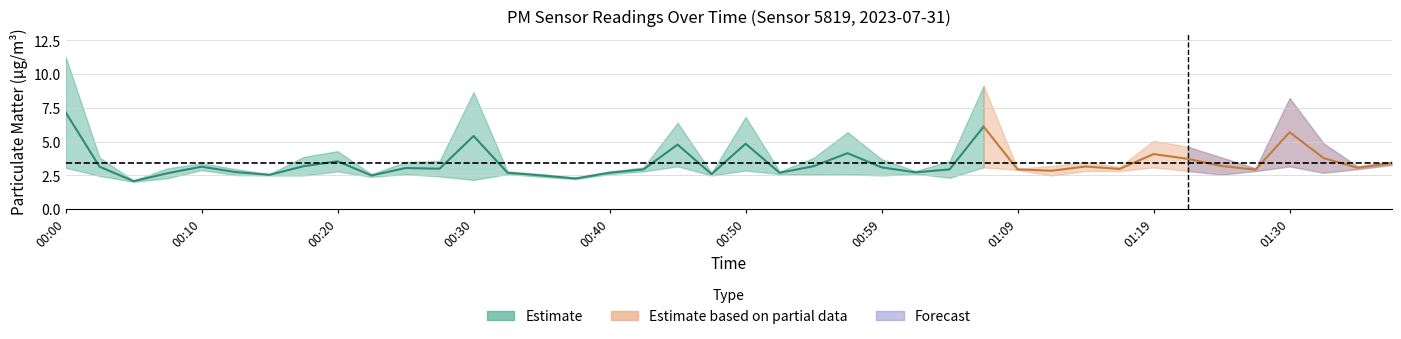

Reading left to right, list all the values displayed in this chart.

P1: 11.3	3.8	2.1	3.0	3.4	3.0	2.6	3.9	4.3	2.6	3.5	3.6	8.7	2.8	2.6	2.3	2.8	3.1	6.4	2.7	6.8	2.8	3.8	5.7	3.7	2.8	3.6	9.1	3.0	3.2	3.5	3.1	5.1	4.6	3.8	3.0	8.2	4.9	3.2	3.5
P2: 3.1	2.5	2.0	2.3	2.9	2.5	2.5	2.5	2.8	2.4	2.6	2.4	2.2	2.6	2.4	2.2	2.6	2.8	3.2	2.5	2.9	2.6	2.6	2.6	2.5	2.6	2.3	3.1	2.9	2.5	2.8	2.8	3.1	2.8	2.6	2.8	3.2	2.7	3.0	3.3